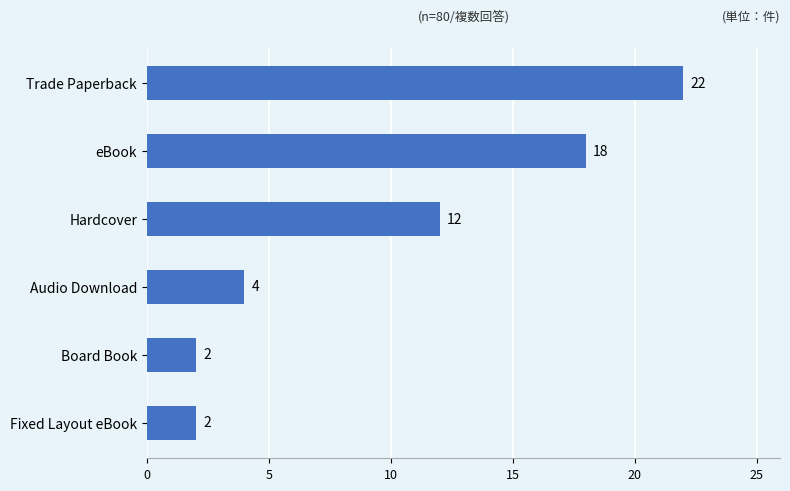

Between Trade Paperback and eBook, which is larger?

Trade Paperback